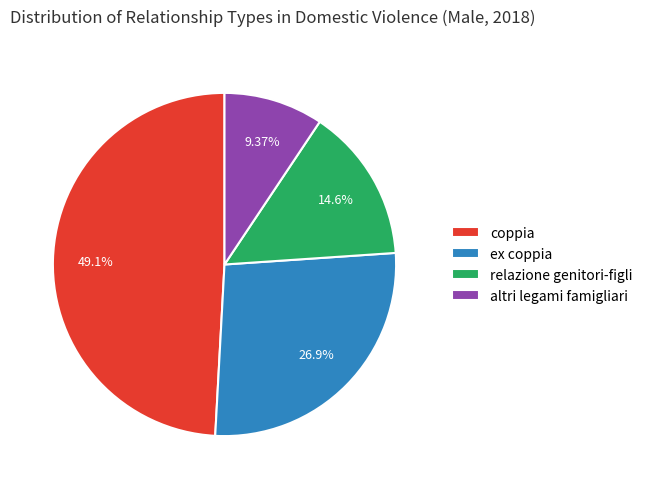

To the nearest percent, what portion does altri legami famigliari represent?

9%